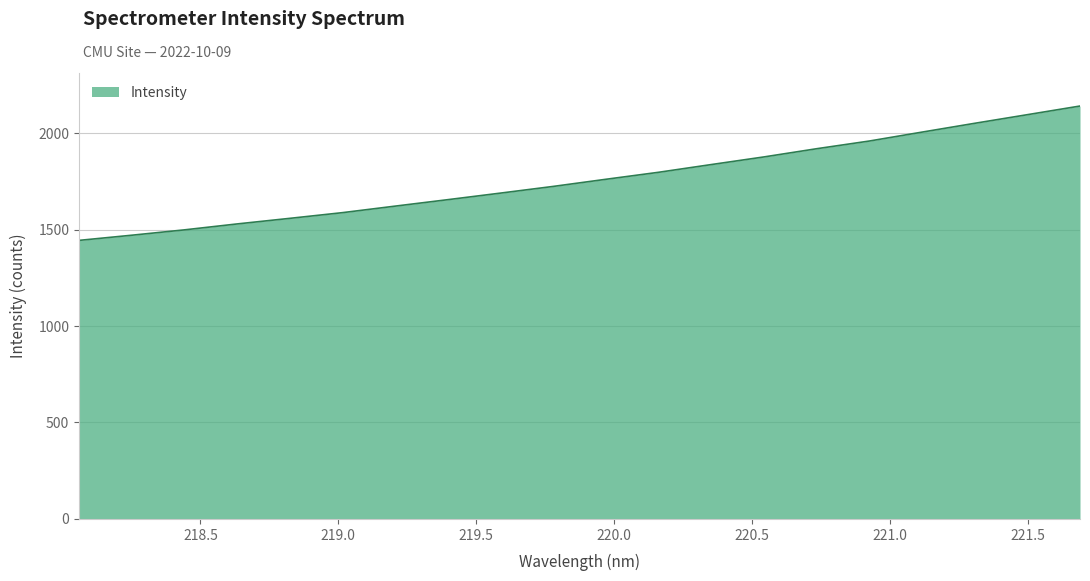

True or false: the data has more than 2 interior local peaks.

False